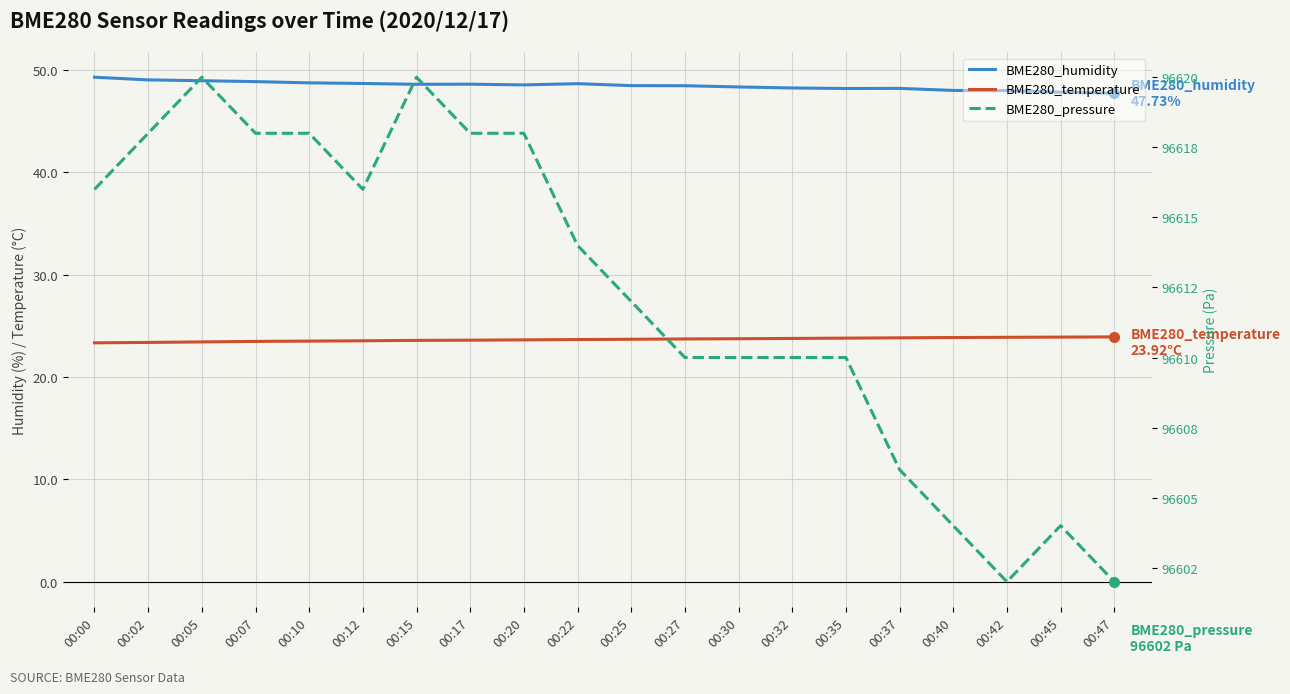

True or false: BME280_pressure and BME280_humidity cross at least once.

False